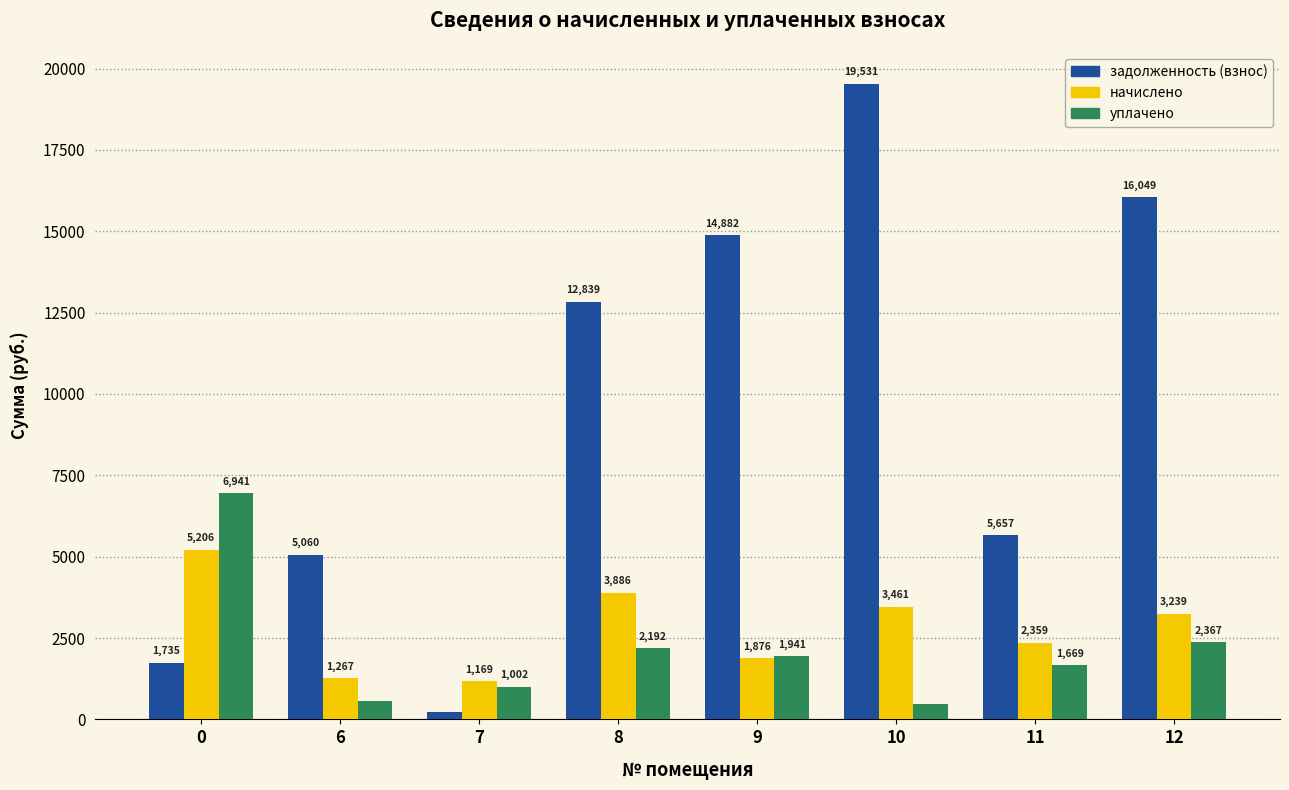

What is the average value of the начислено series?

2807.9